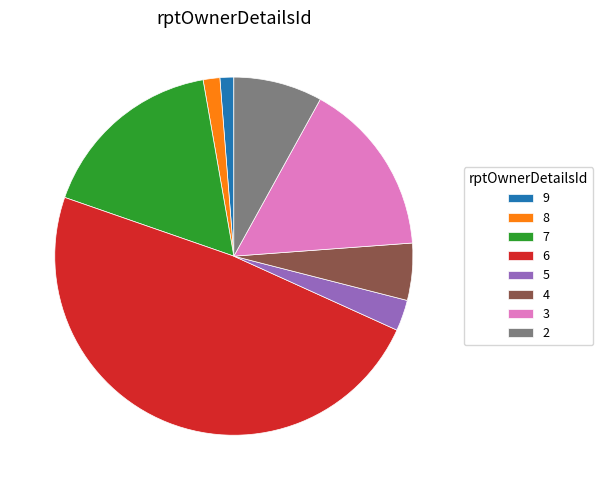

Is it true that 4 is 5% of the pie?

True